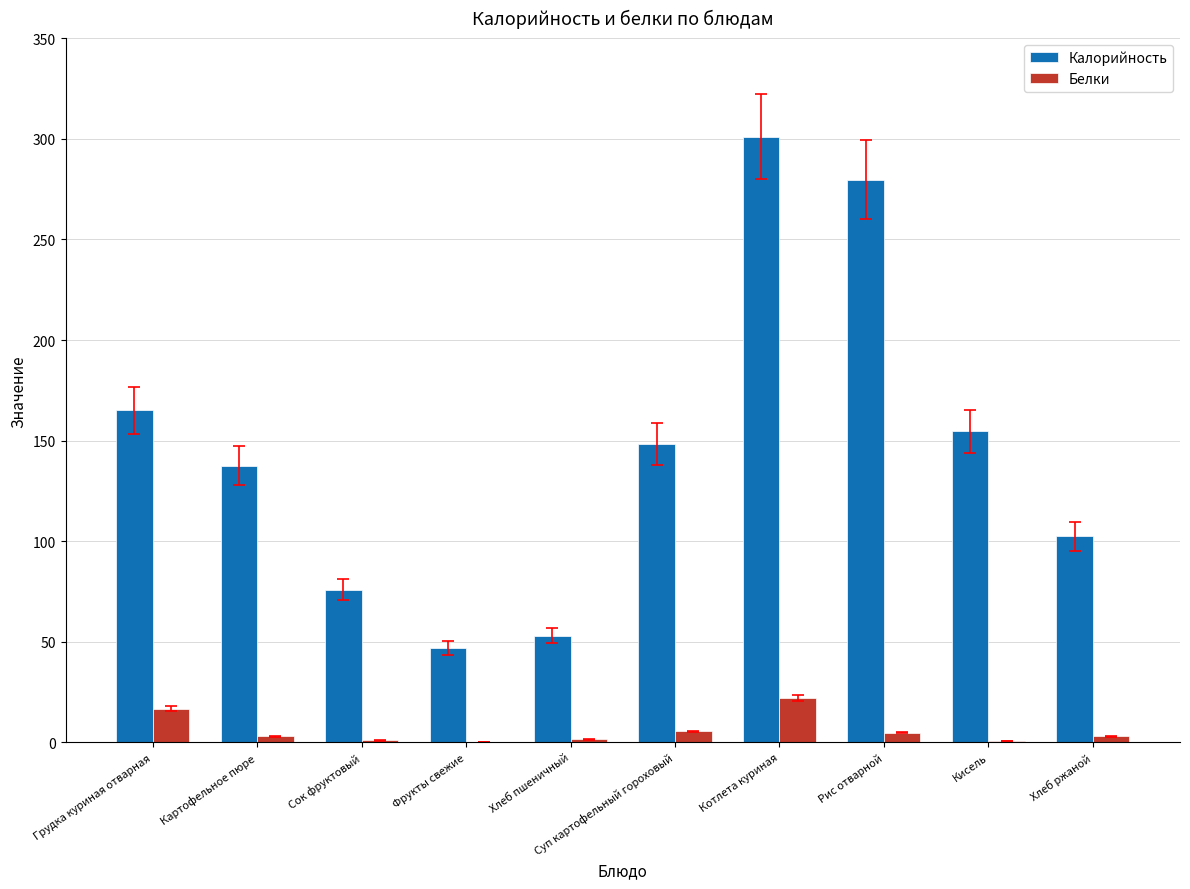

At which category is the sum across all series the highest?

Котлета куриная